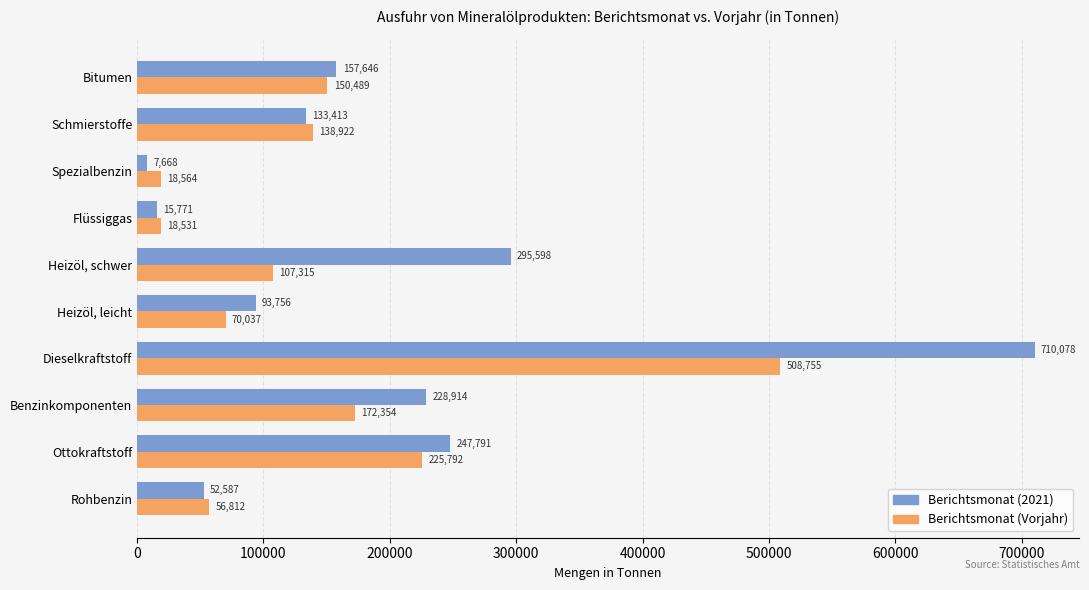

What is the sum of the Berichtsmonat (Vorjahr) values at Heizöl, schwer and Schmierstoffe?

246237